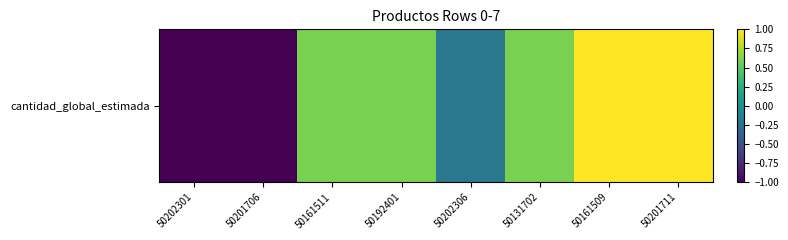

How many series are shown in this chart?

1